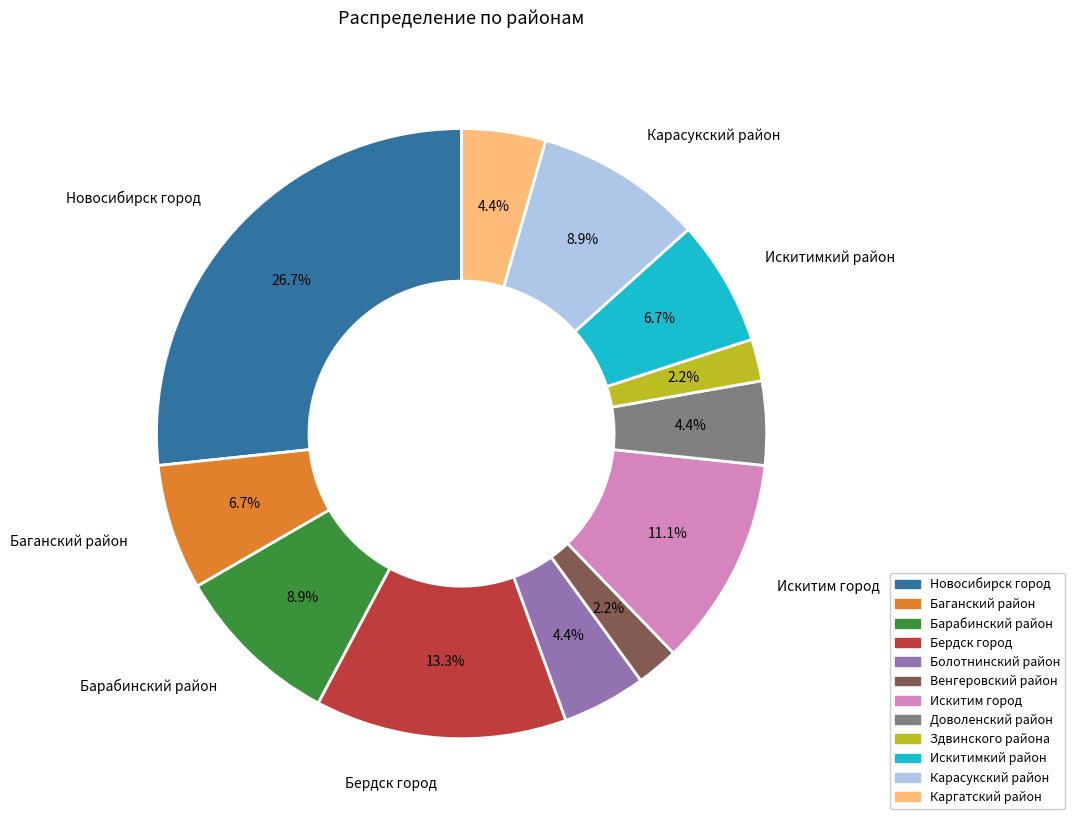

True or false: Баганский район accounts for 7% of the total.

True